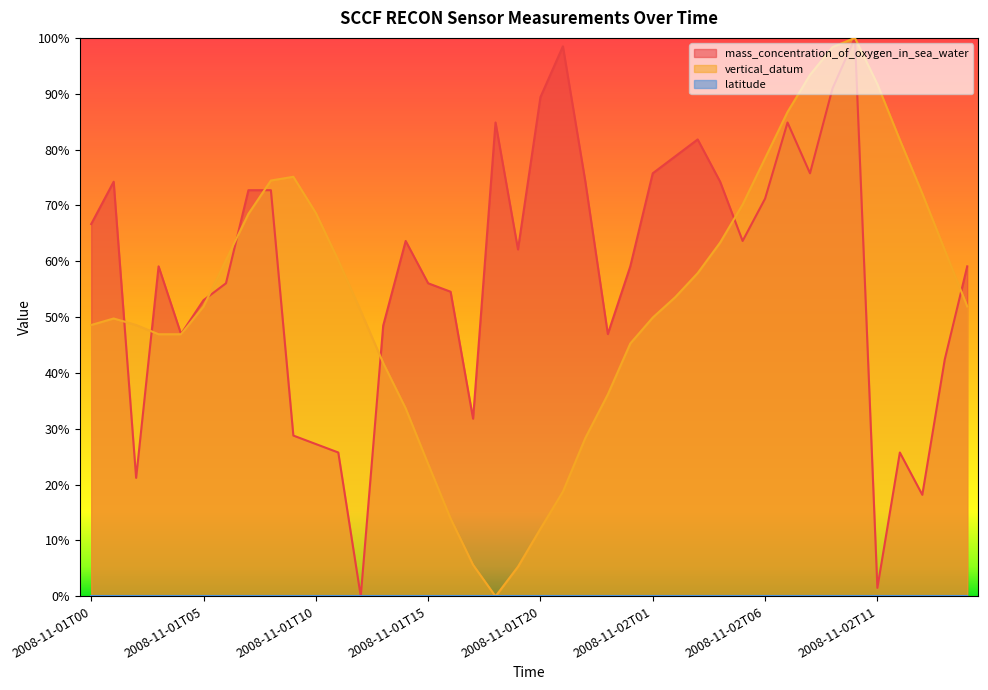

How many positive values does the mass_concentration_of_oxygen_in_sea_water series have?

39